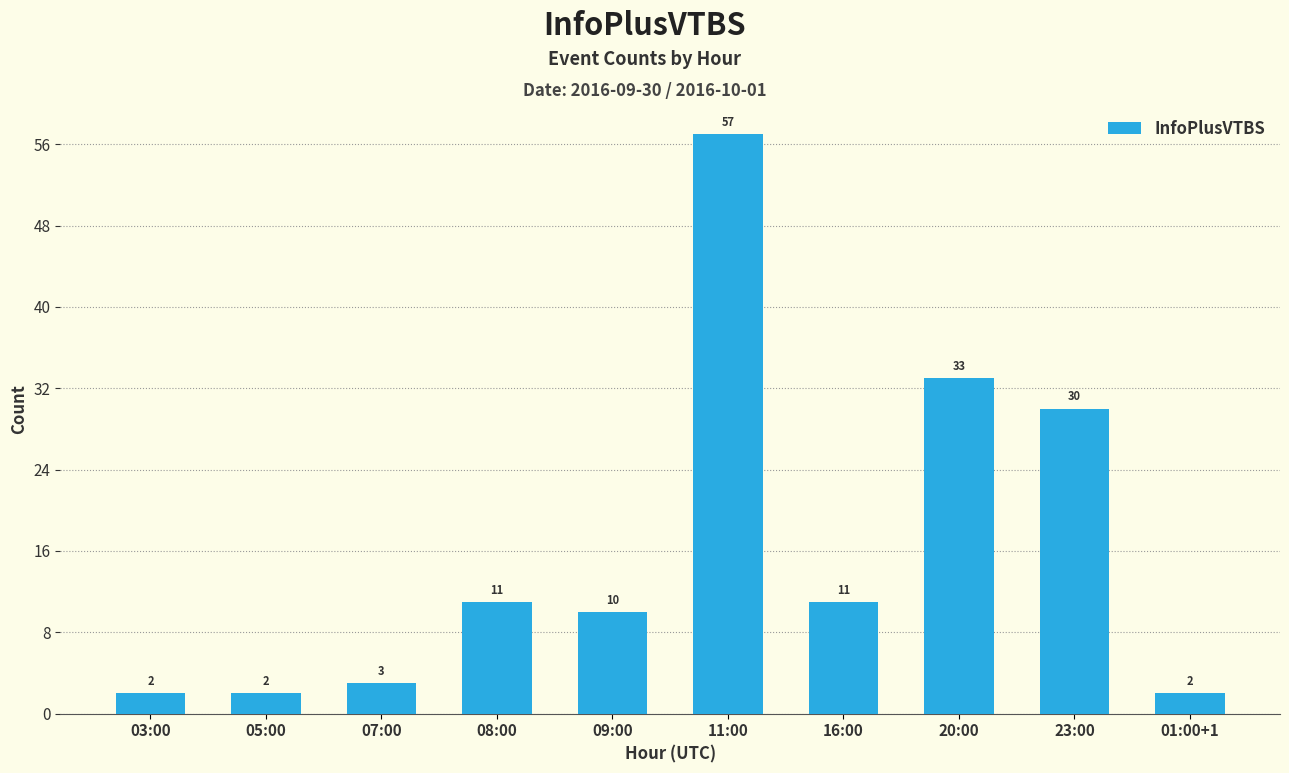

At which label is the value closest to 29?

23:00